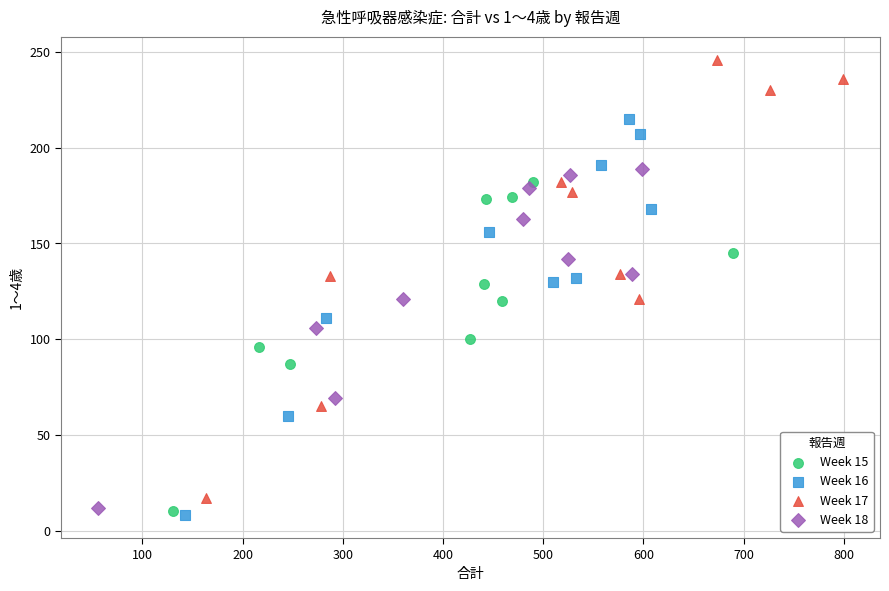

Which series has the widest spread of Y values?

Week 17